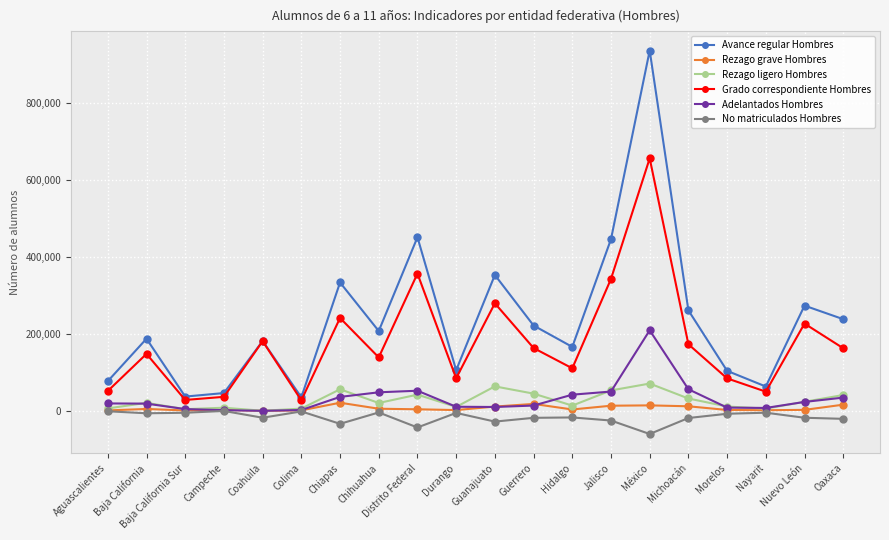

True or false: Rezago grave Hombres and Grado correspondiente Hombres intersect in this chart.

False